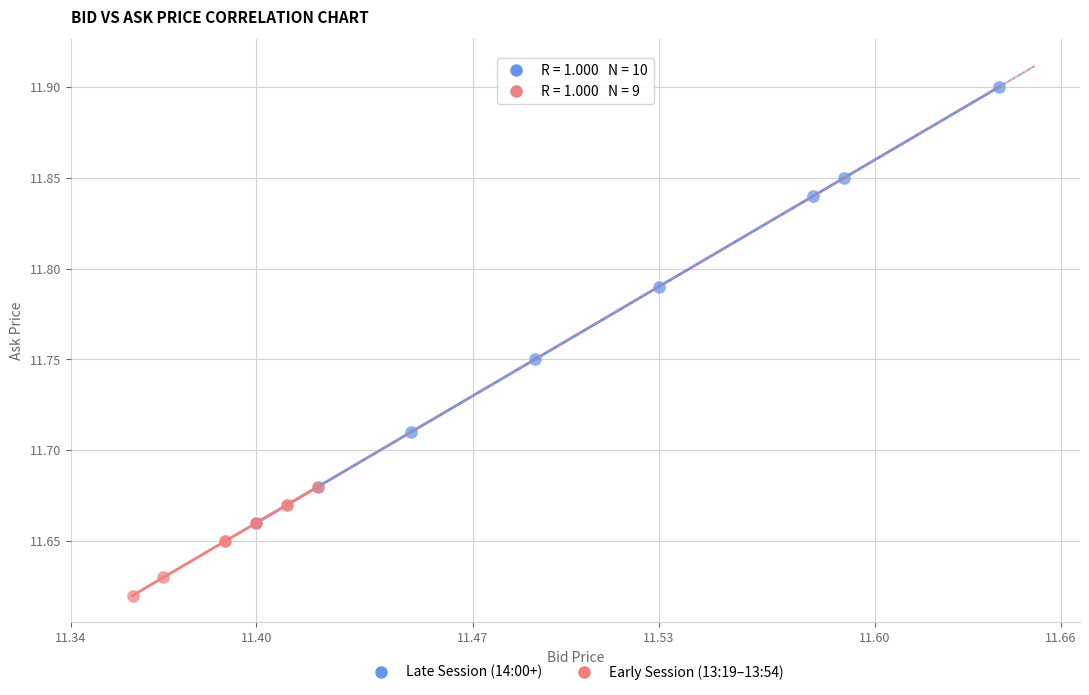

Which series reaches the maximum Y coordinate?

Late Session (14:00+)